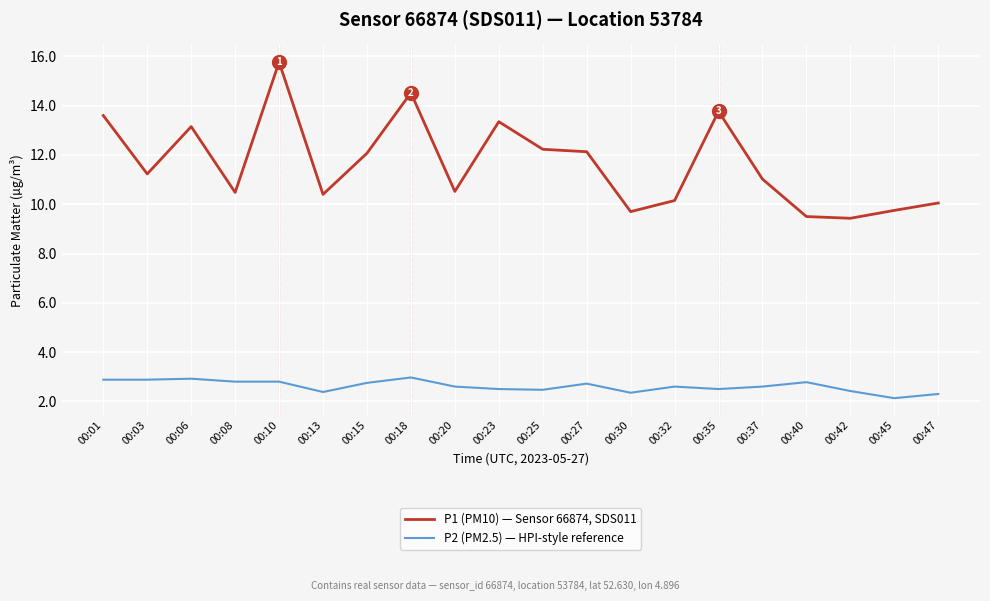

At which category is the sum across all series the highest?

00:10